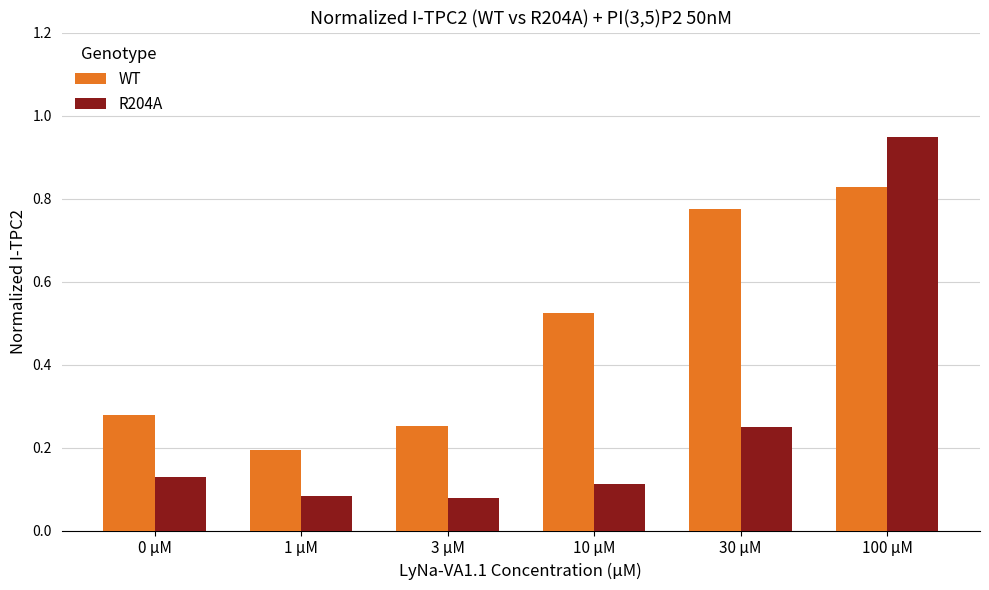

Where is WT nearest to the value 0?

1 µM